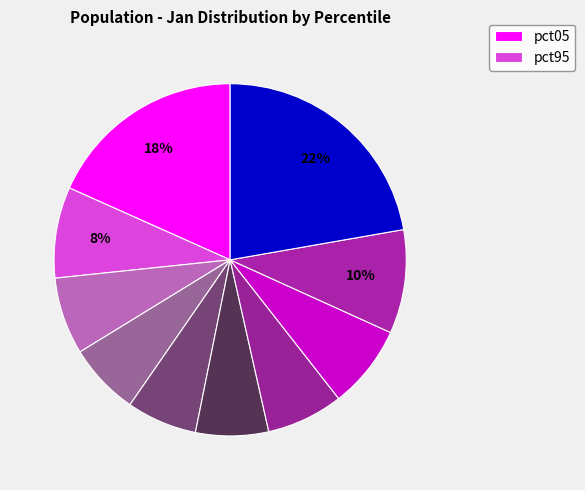

How many slices are in this pie chart?

10